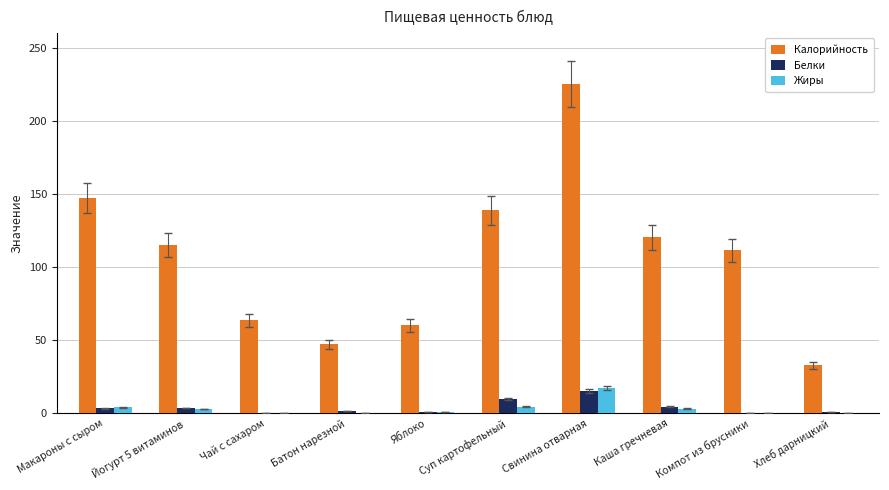

Which series changed the most between Йогурт 5 витаминов and Яблоко?

Калорийность